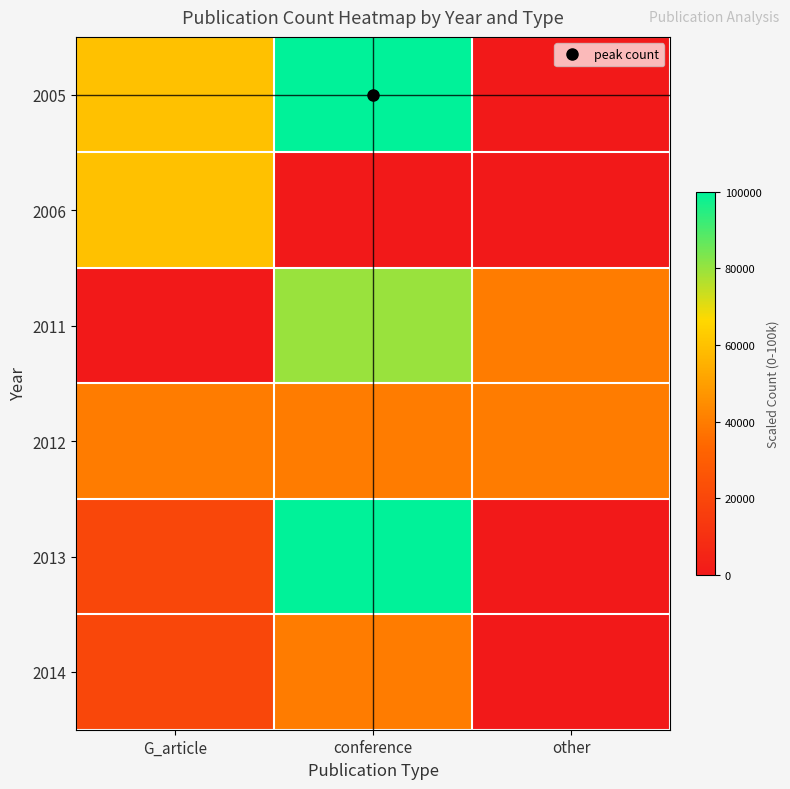

At how many categories does at least one series exceed 81940?

1